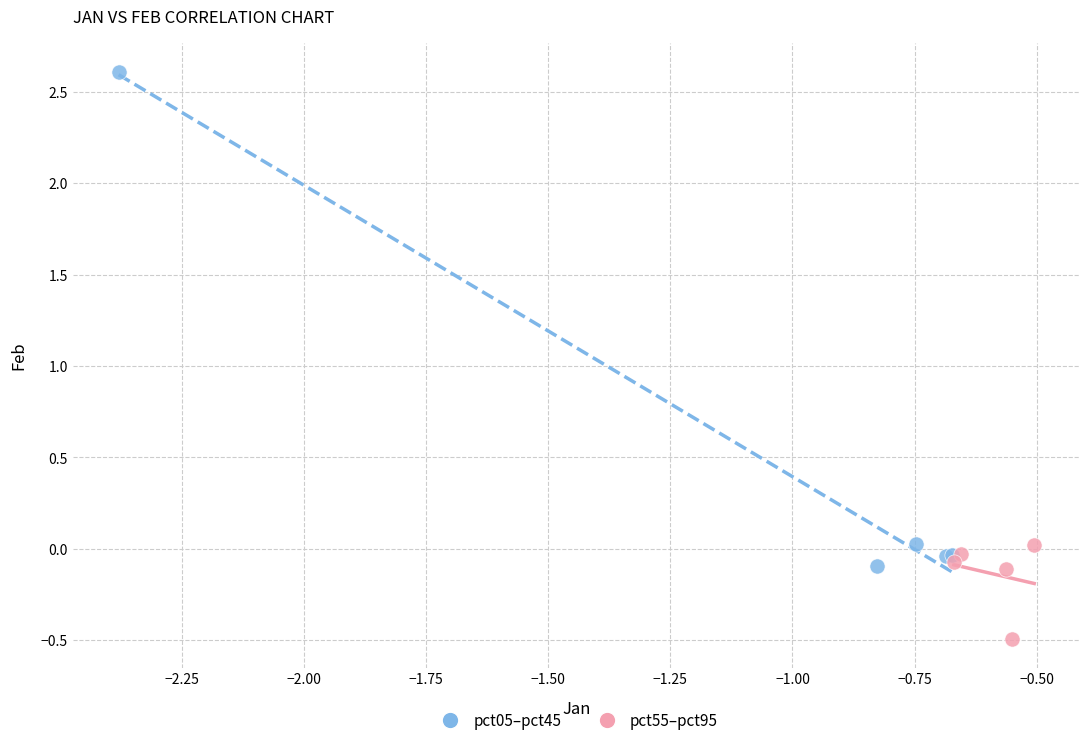

Which series contains the lowest Y value?

pct55–pct95